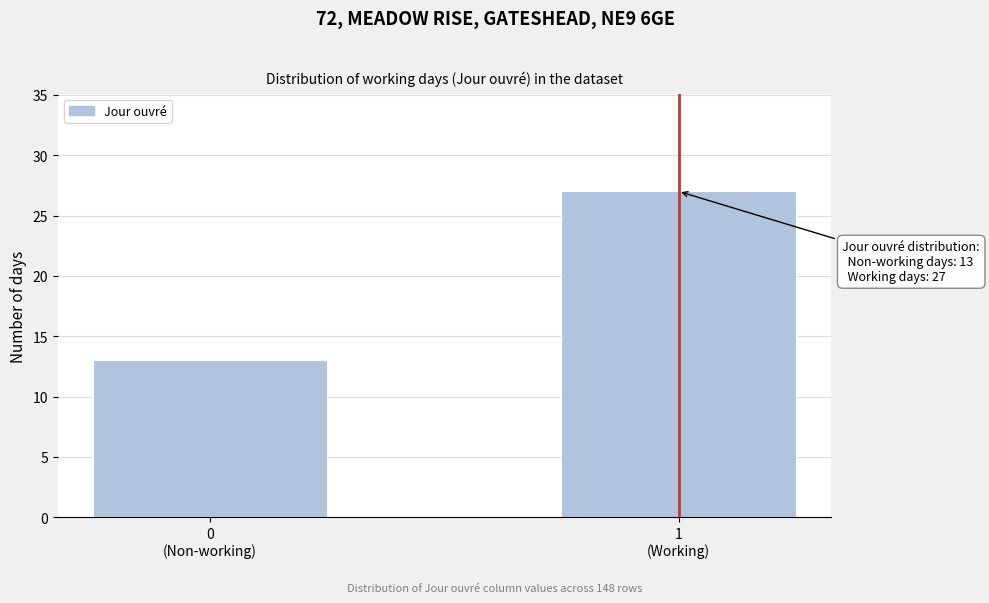

Reading left to right, extract all data points from this chart.

13	27